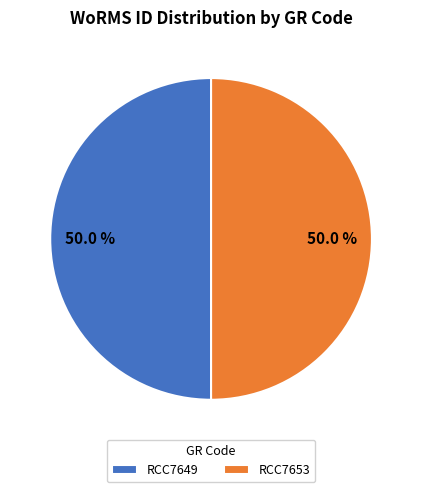

Is it true that RCC7649 is 37% of the pie?

False